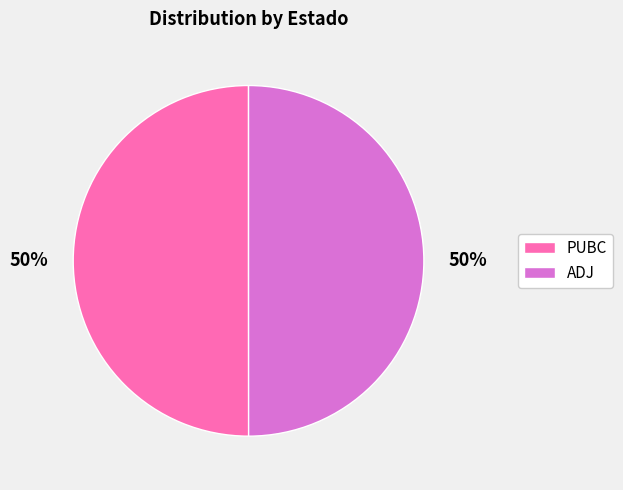

How many segments does this pie chart have?

2